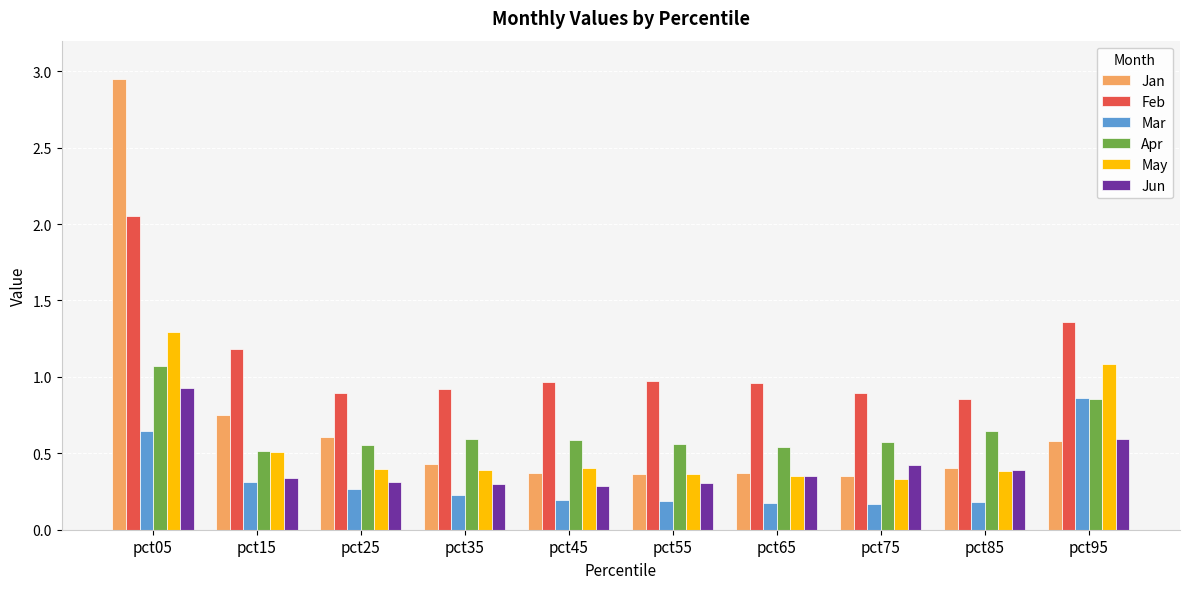

The Jan series shows 0.6 at pct25. True or false?

True